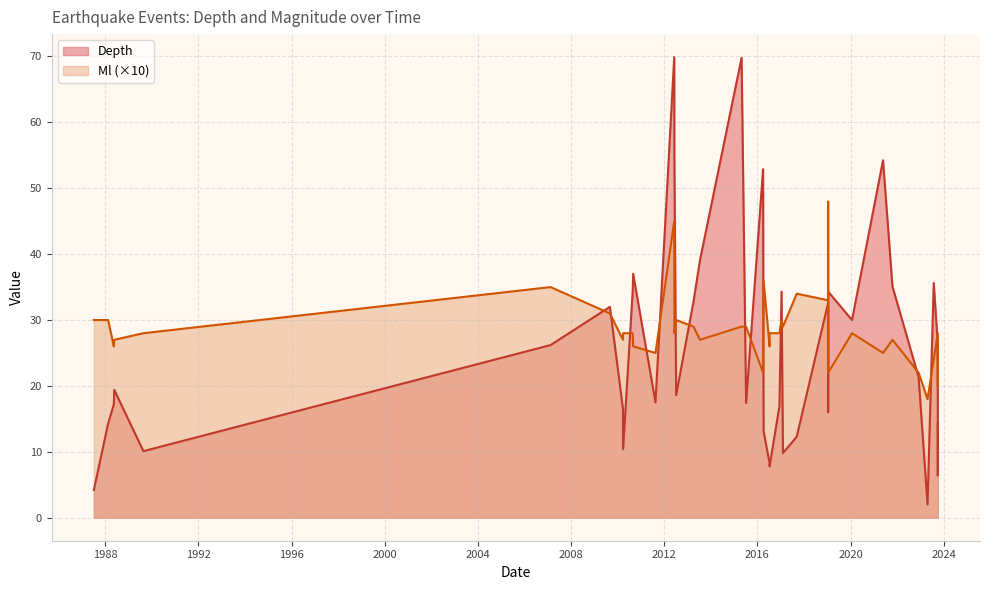

What is the average value of the Ml series?

2.8